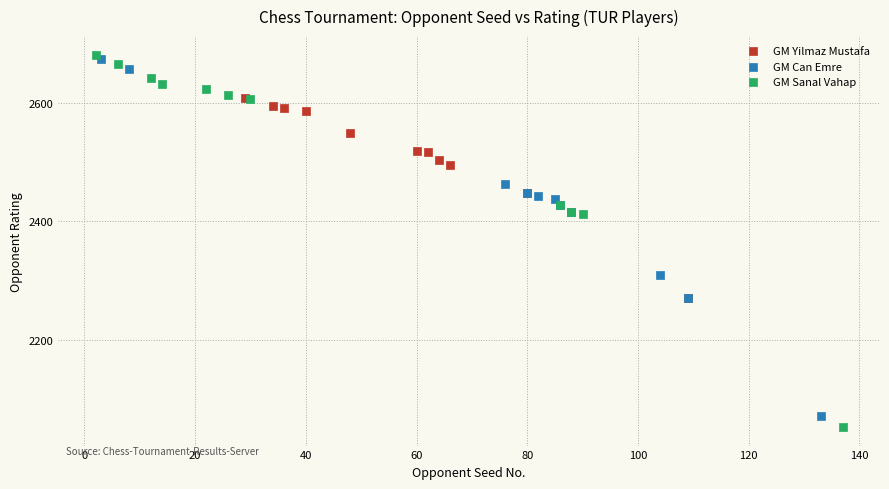

Which series has the largest Y range (max minus min)?

GM Sanal Vahap